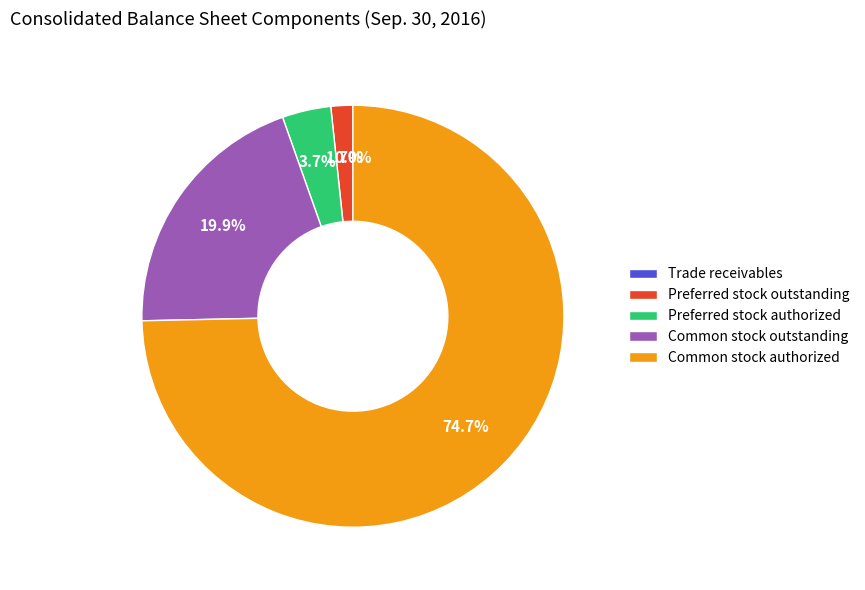

Which slice represents more than half of the pie?

Common stock authorized